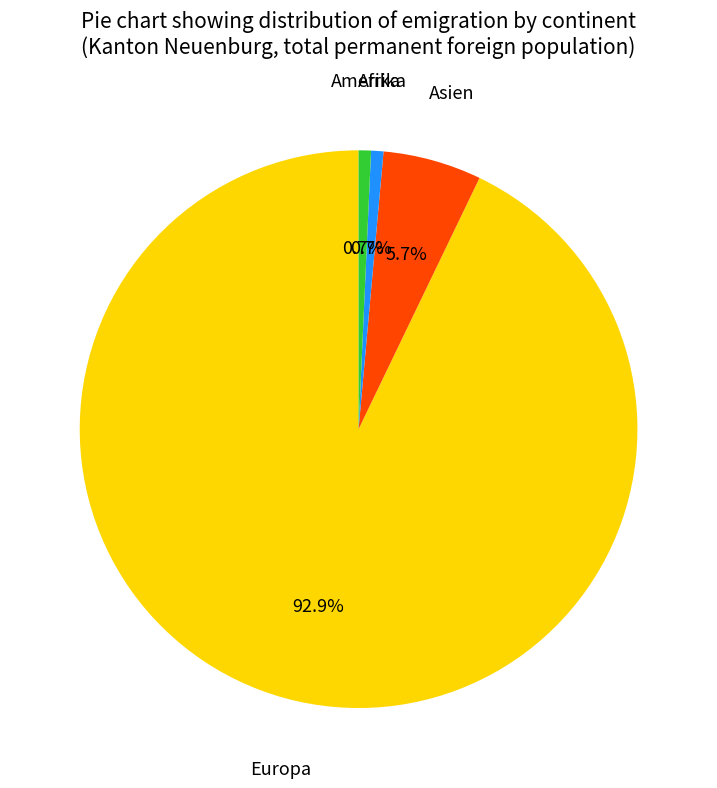

Which has a higher value, Asien or Europa?

Europa